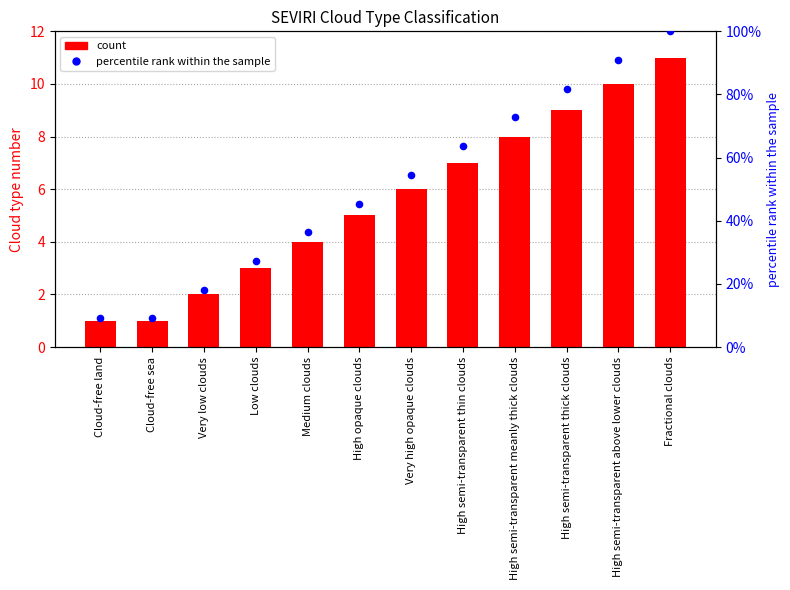

At how many categories does at least one series exceed 36?

8